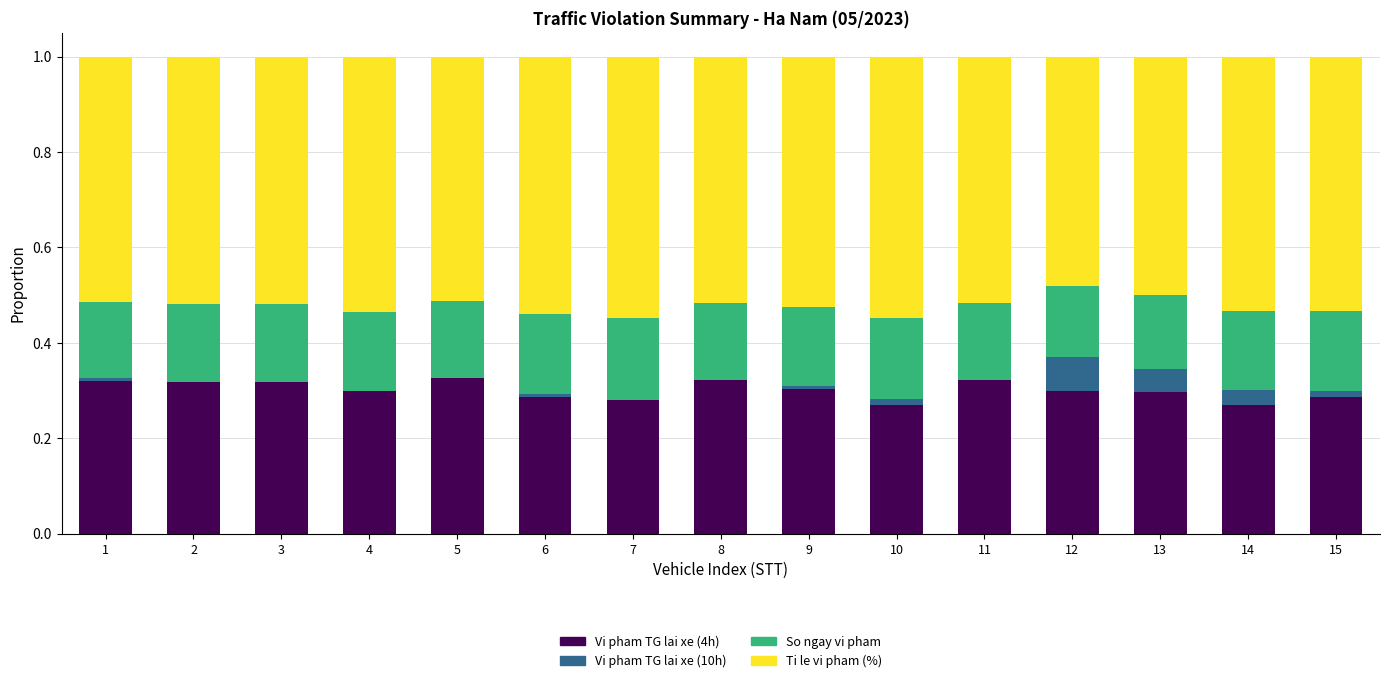

Is it true that Vi pham TG lai xe (4h) equals 0.3 at 6?

True